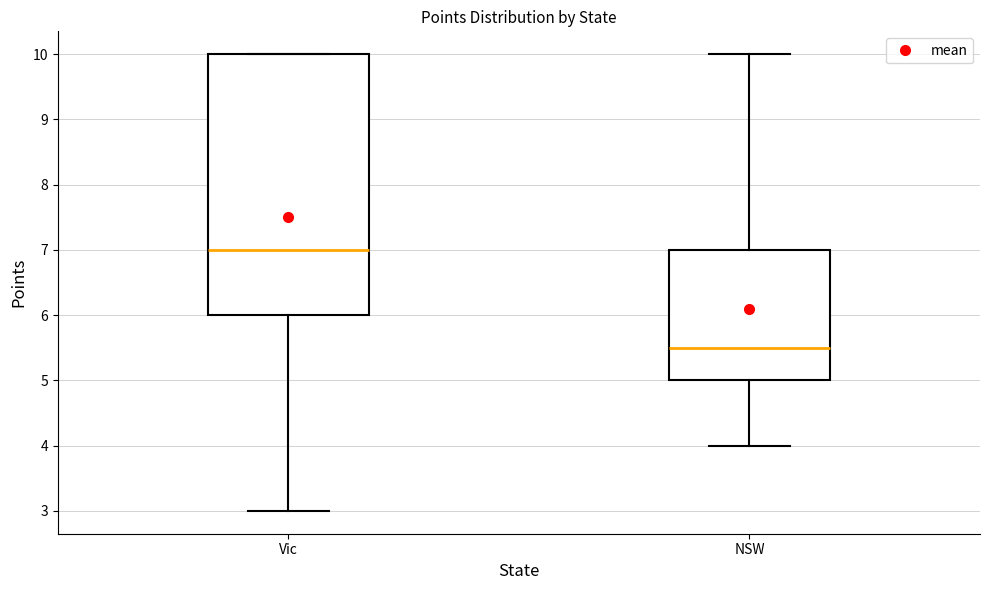

Which box has the highest median line?

Vic